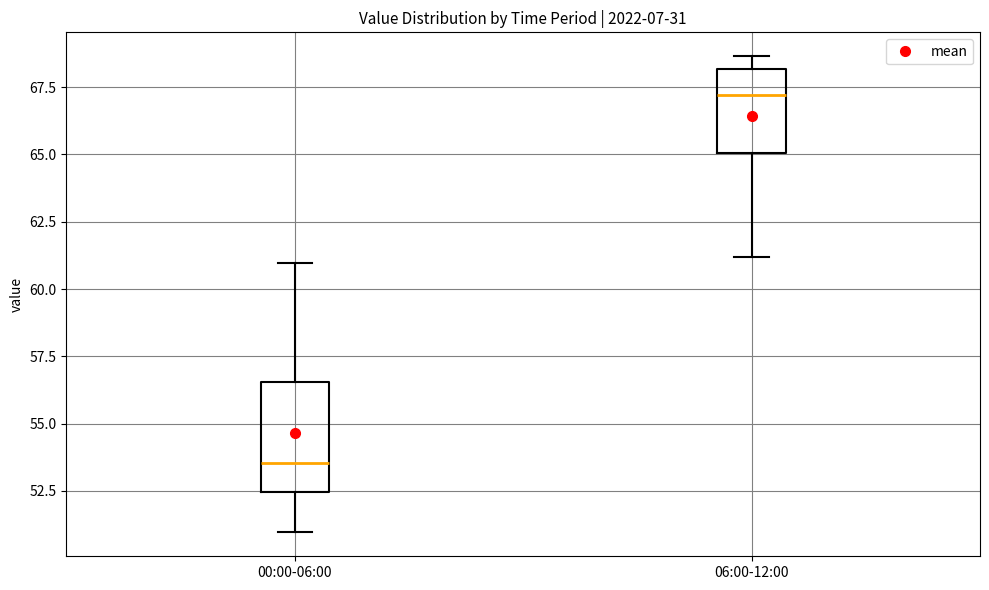

Reading left to right, read every box against the y-axis: the position of its median line, the range the box covers, and the ends of its whiskers. The values are not printed on the chart, so give them approximately, as read against the axis.

00:00-06:00: median 53.5, box 52.5 to 56.5, whiskers 51.0 to 61.0
06:00-12:00: median 67.0, box 65.0 to 68.0, whiskers 61.0 to 68.5